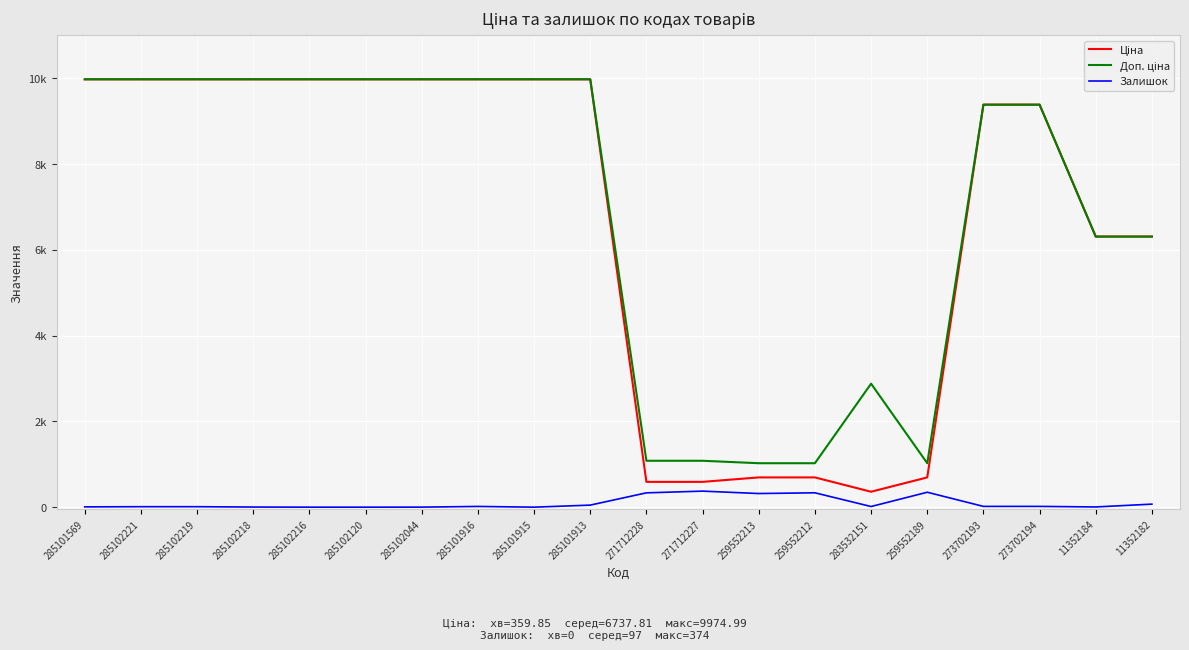

What is the label of the 19th point from the left?

11352184